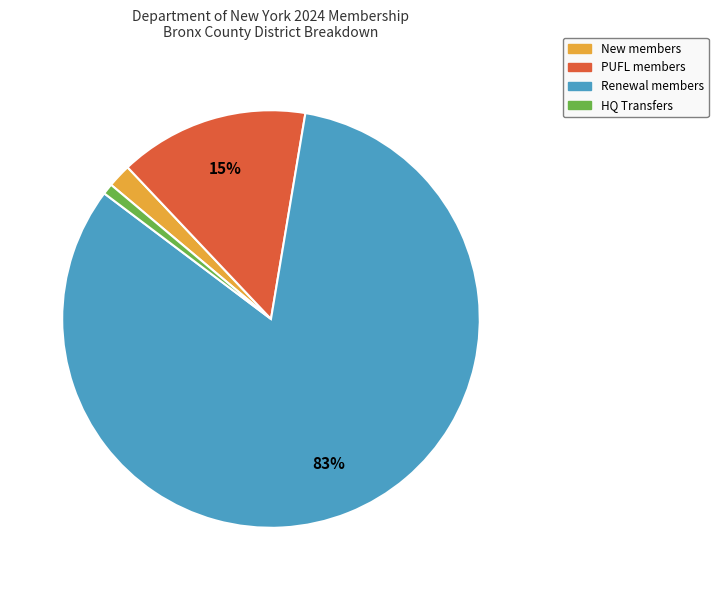

To the nearest percent, what is the average slice percentage?

25%